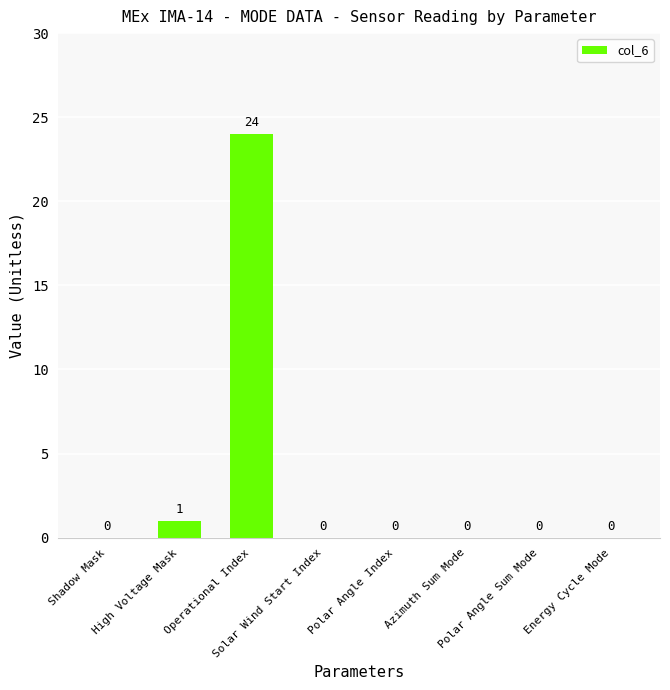

What is the greatest value displayed?

24